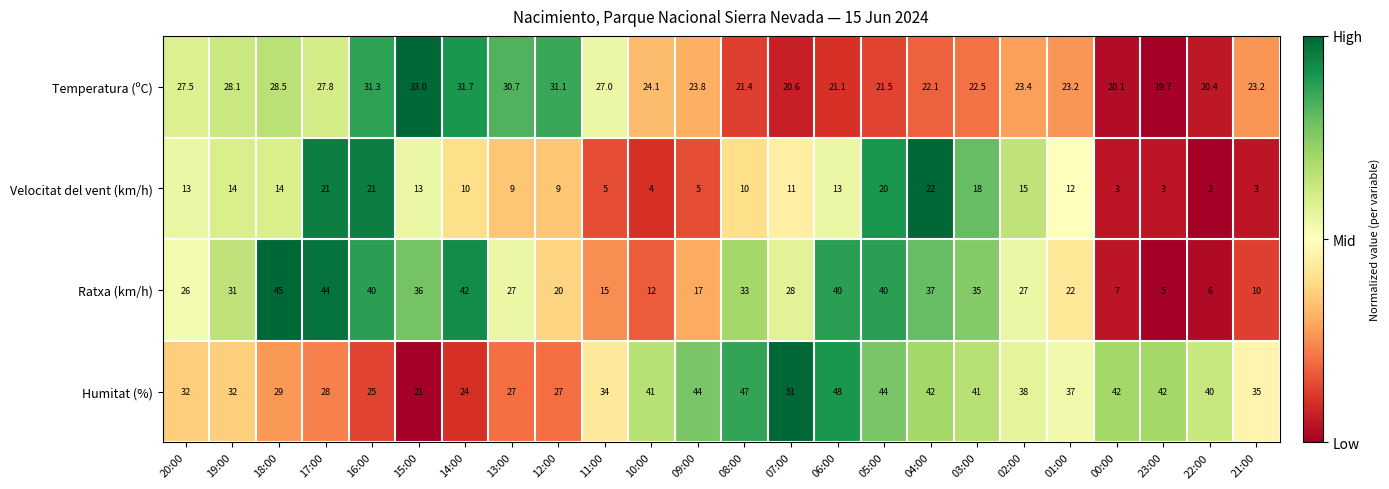

Which series has the largest range (max minus min)?

Ratxa (km/h)